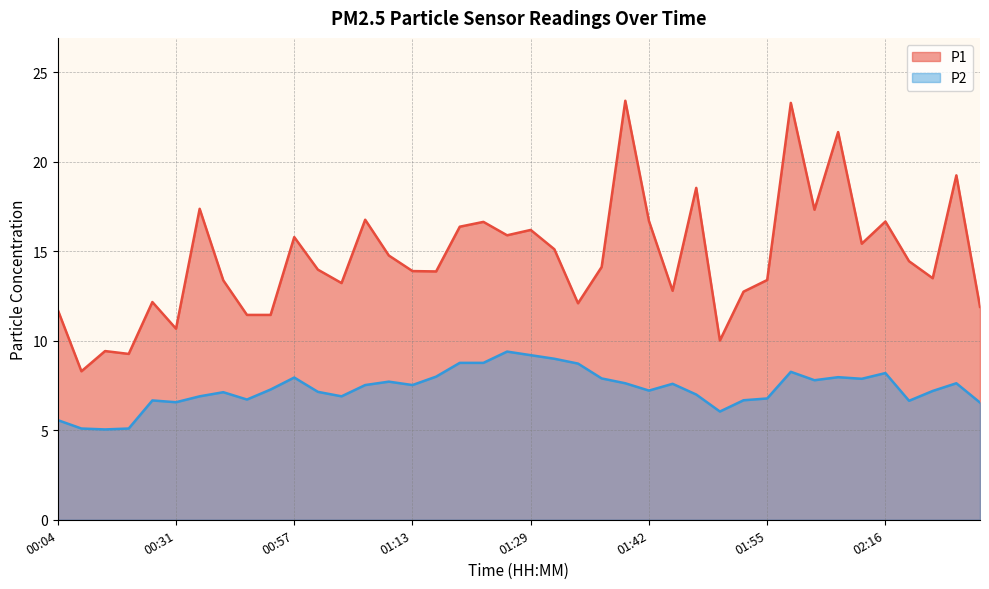

At which category does the chart reach its peak across all series?

01:39